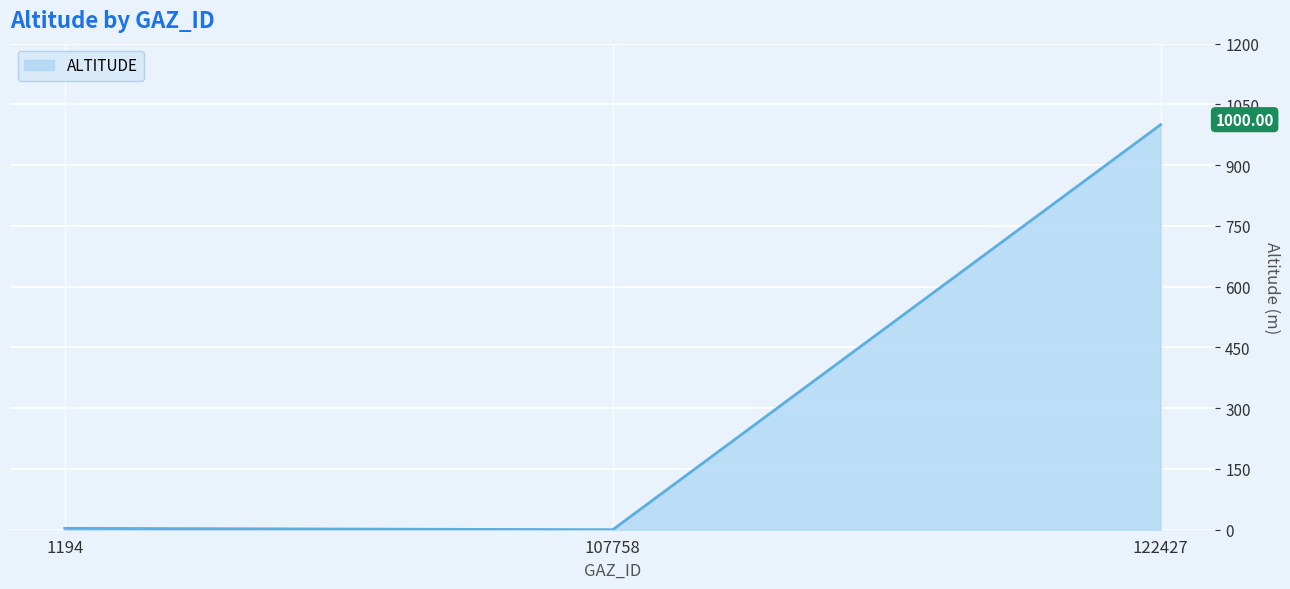

Approximately how many times larger is the value at 122427 compared to 1194?

294.1